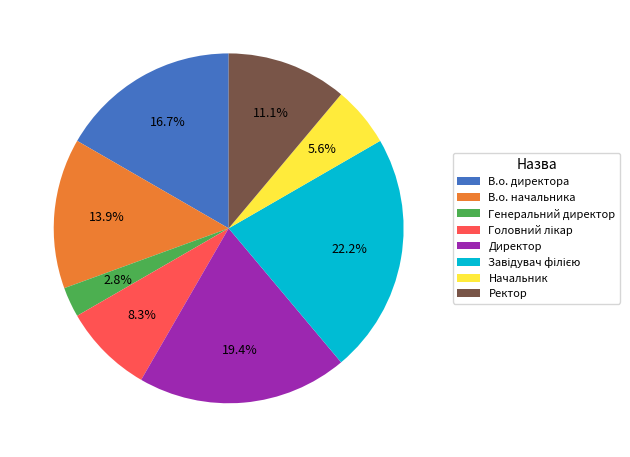

What is the ratio of the value at В.о. начальника to the value at Начальник?

2.5